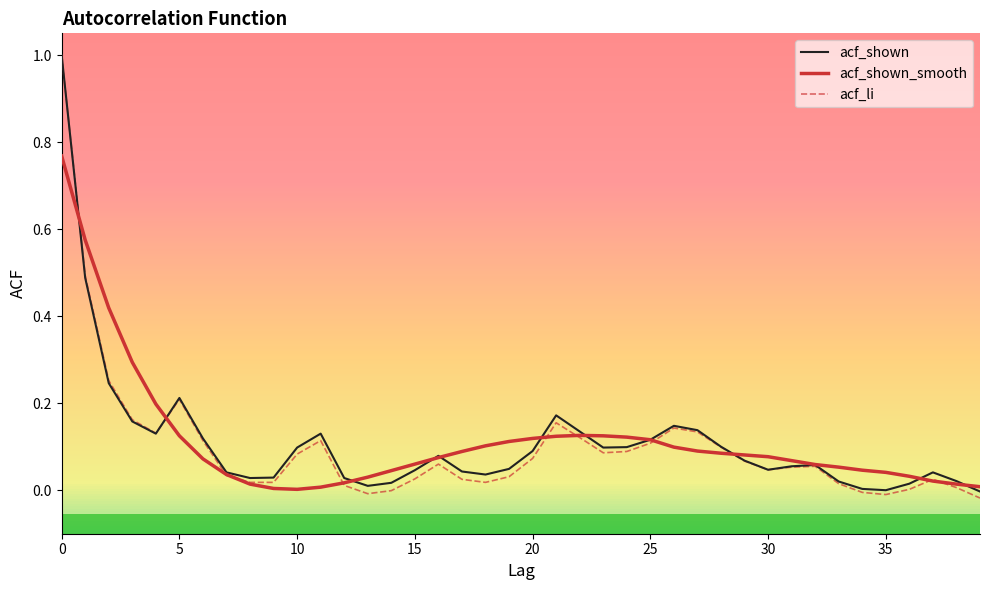

Does the chart have visible grid lines?

No